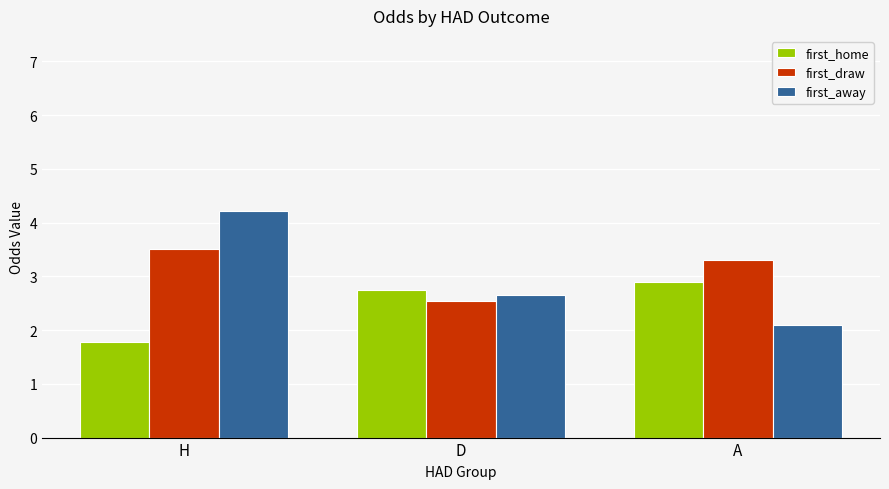

At which category does the chart reach its peak across all series?

H